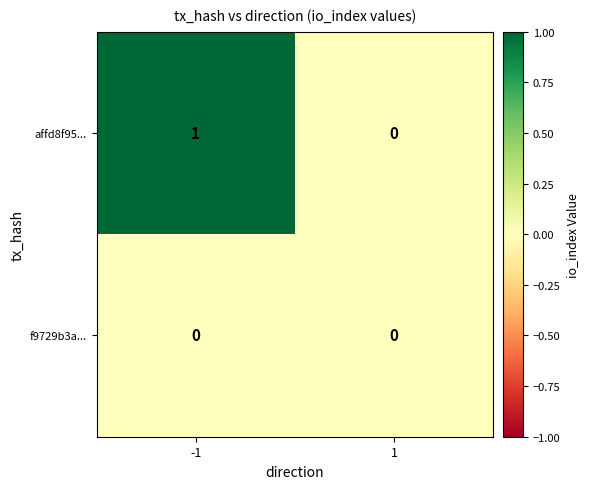

The value of f9729b3a... at 1 is 0. True or false?

True